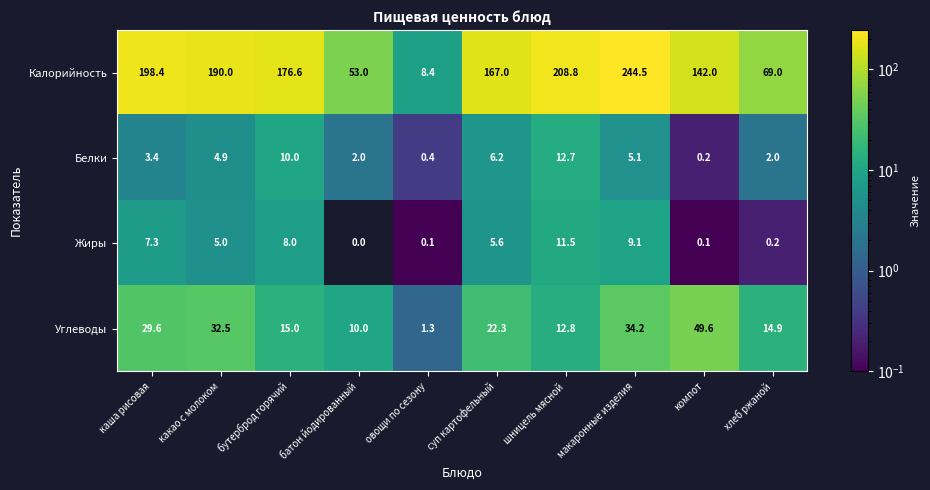

How many series are shown in this chart?

4